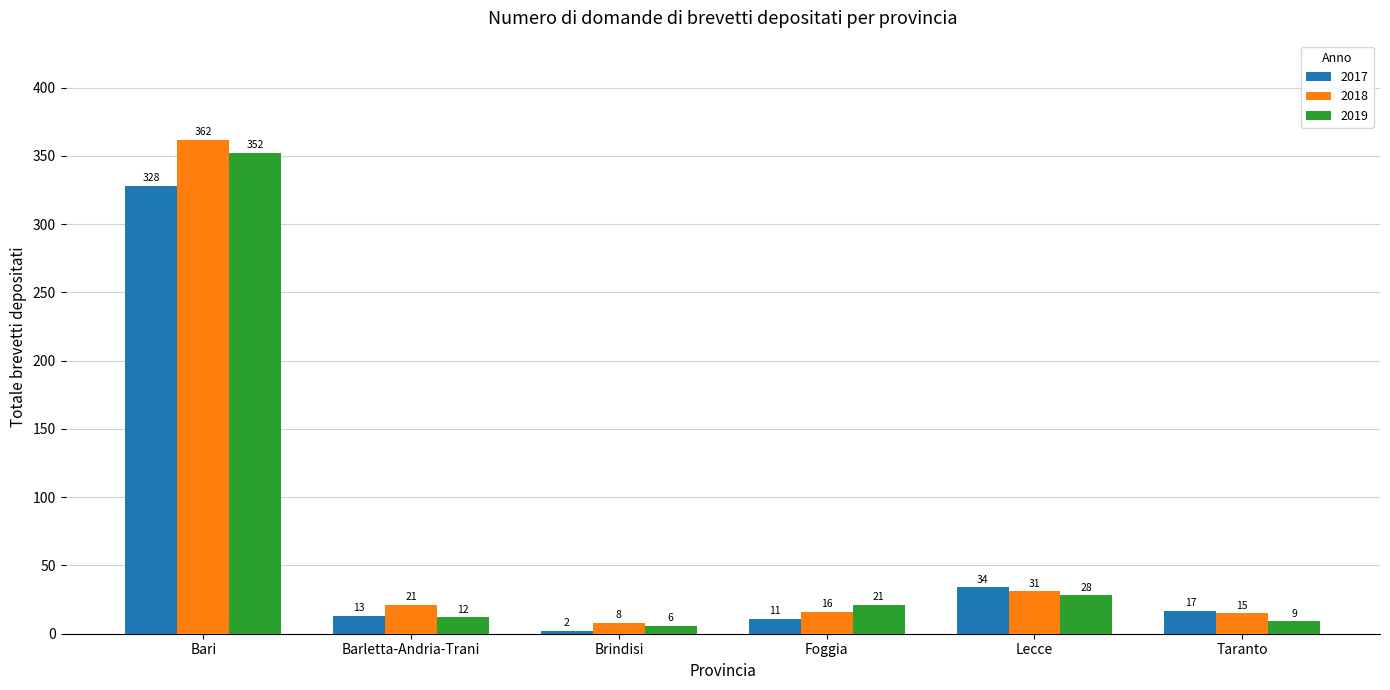

Where does the 2018 series first go above 21?

Bari